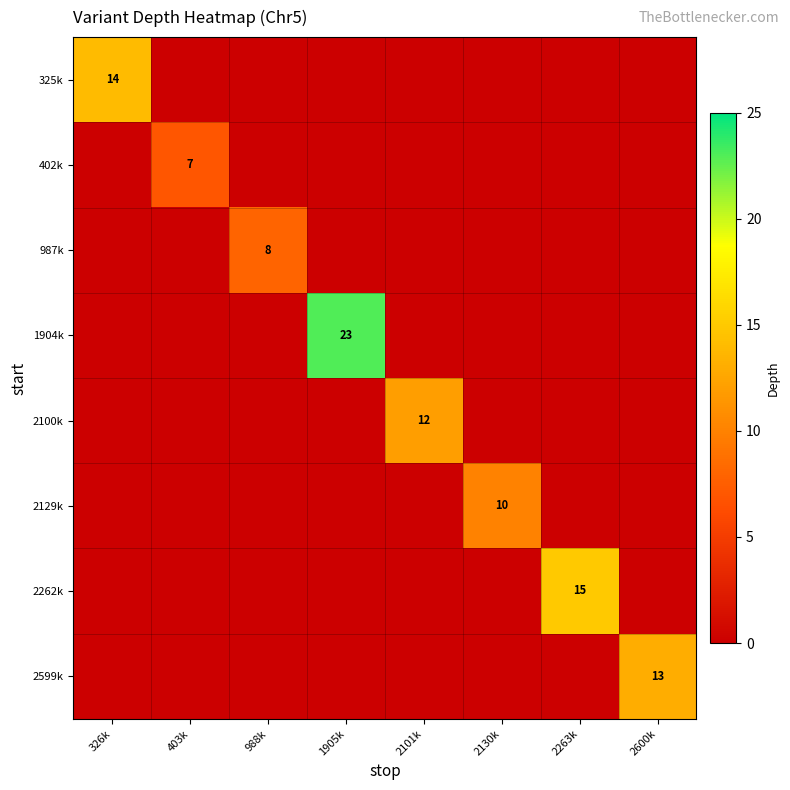

True or false: 2599k has a value of 13 at 2600k.

True